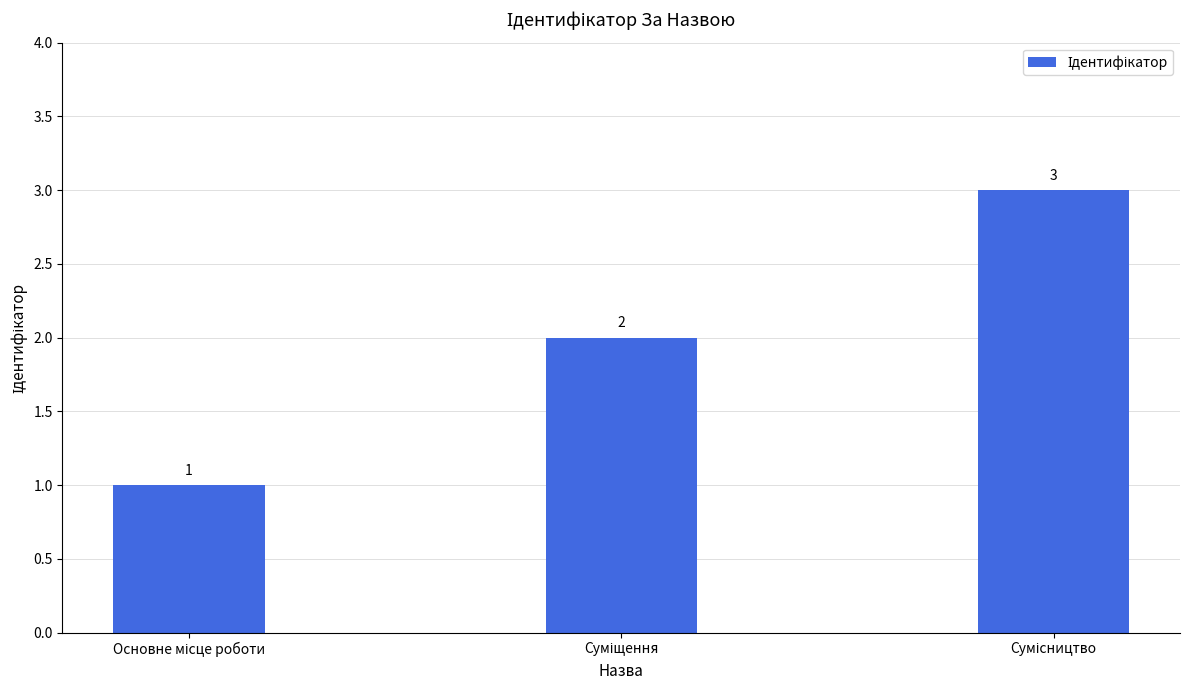

What is the sum of all values?

6